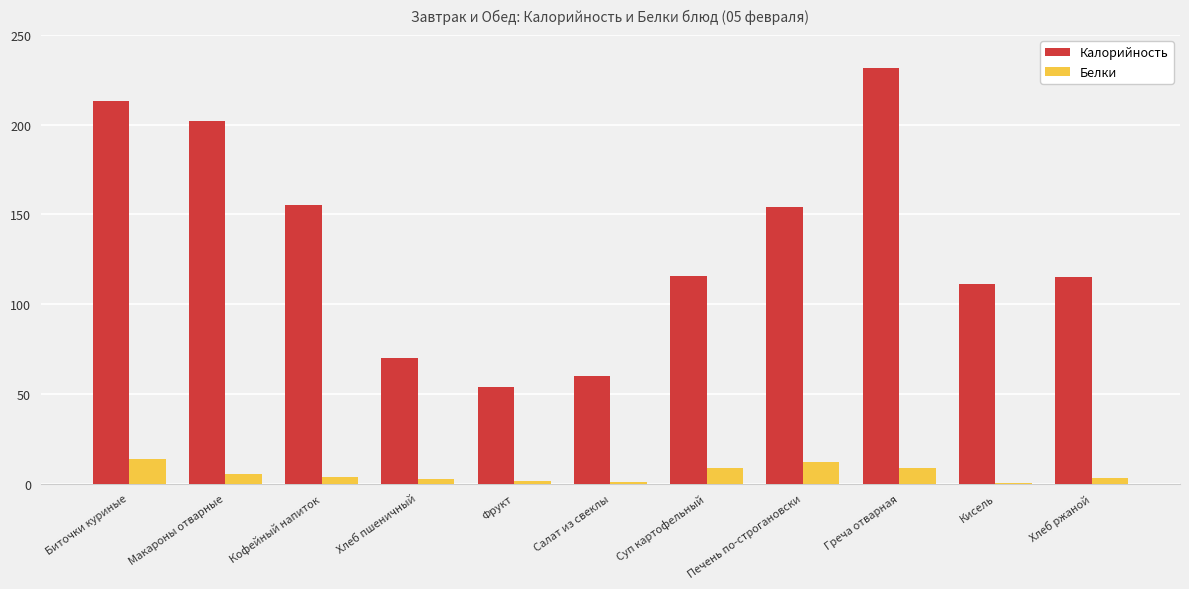

Which series has the largest total across all categories?

Калорийность